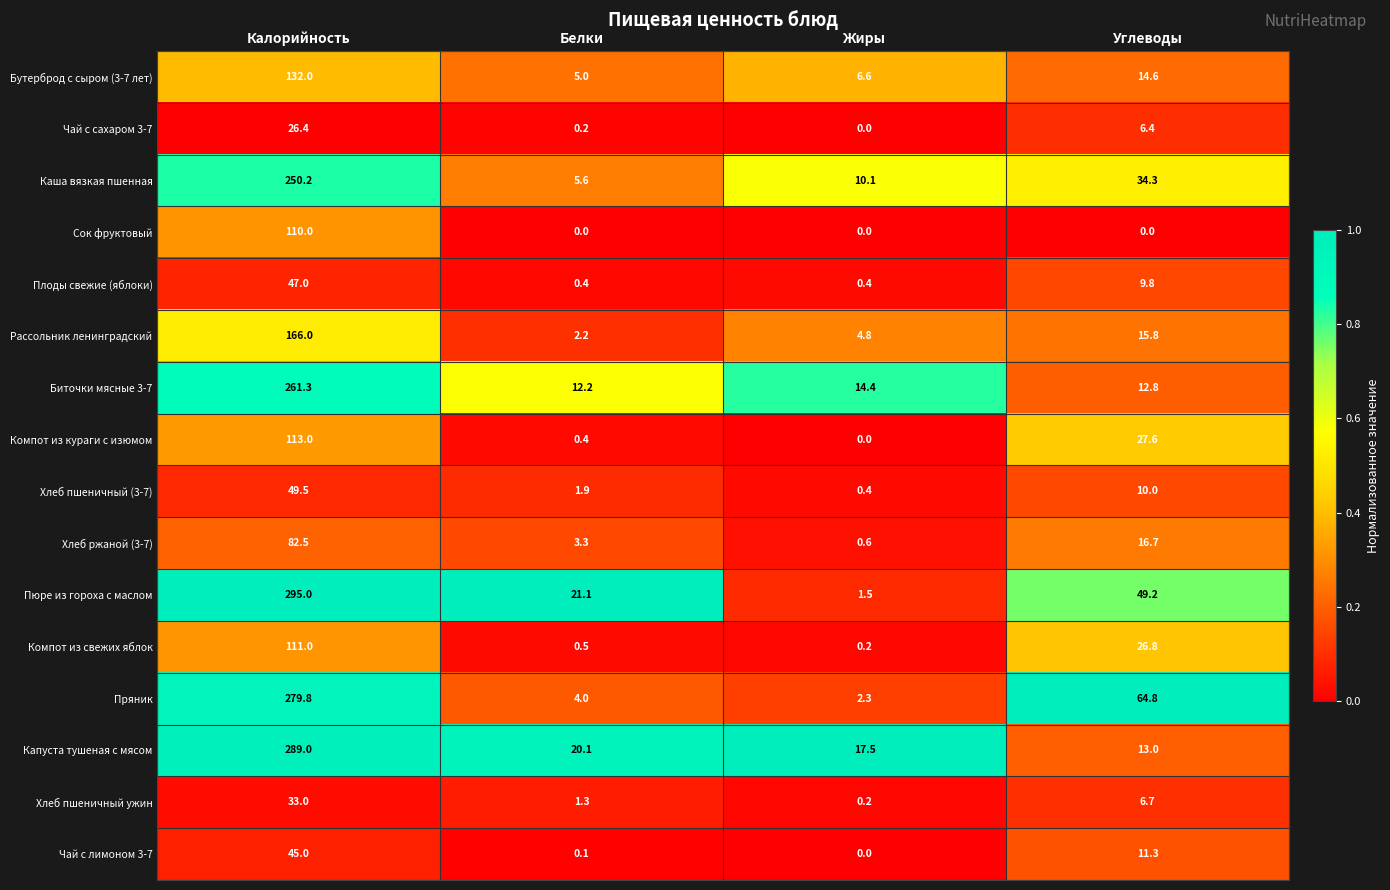

What is the highest value of the Капуста тушеная с мясом series?

289.0